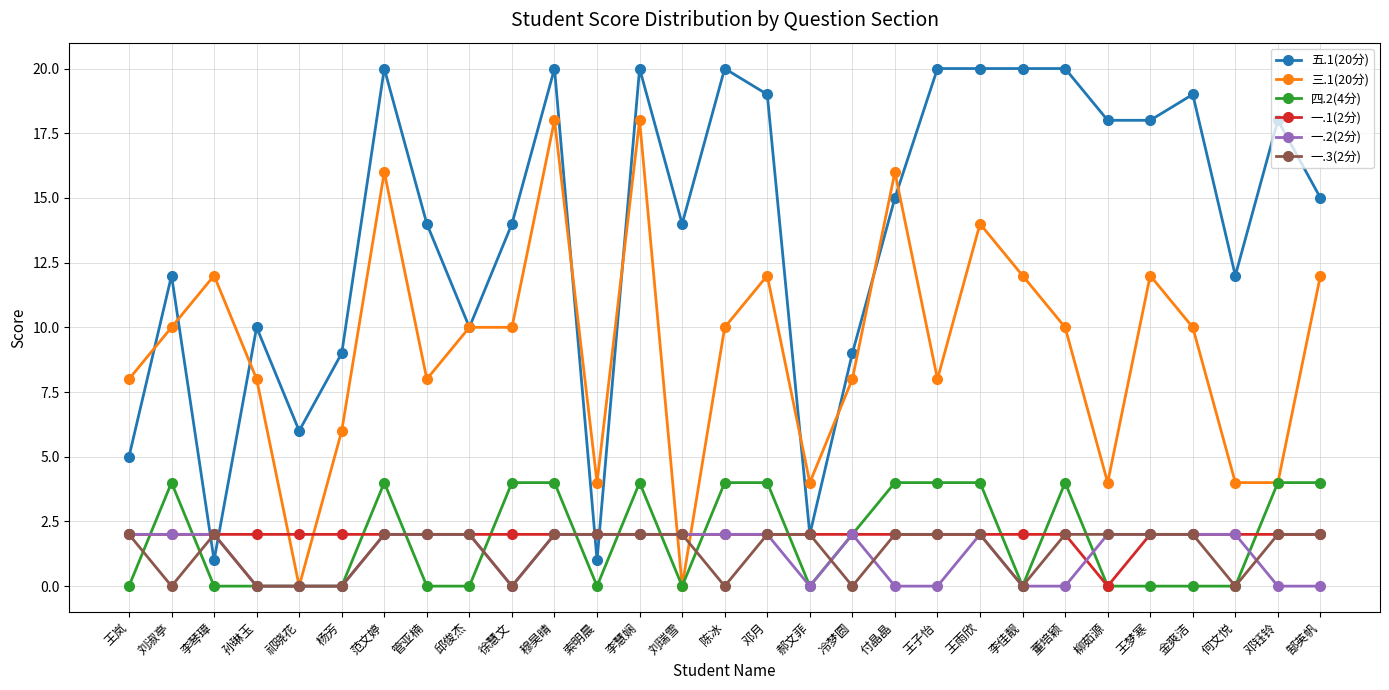

Reading left to right, extract all data points from this chart.

五.1(20分): 王岚=5	刘淑亭=12	李琴璋=1	孙琳玉=10	祁晓花=6	杨芳=9	范文婷=20	管亚楠=14	邱俊杰=10	徐慧文=14	穆昊晴=20	索明晨=1	李慧娴=20	刘瑞雪=14	陈冰=20	邓月=19	郝文菲=2	冷梦圆=9	付晶晶=15	王子怡=20	王雨欣=20	李佳靓=20	董培颖=20	柳茹源=18	王梦寒=18	金爽洁=19	何文悦=12	邓钰铃=18	郜英帆=15
三.1(20分): 王岚=8	刘淑亭=10	李琴璋=12	孙琳玉=8	祁晓花=0	杨芳=6	范文婷=16	管亚楠=8	邱俊杰=10	徐慧文=10	穆昊晴=18	索明晨=4	李慧娴=18	刘瑞雪=0	陈冰=10	邓月=12	郝文菲=4	冷梦圆=8	付晶晶=16	王子怡=8	王雨欣=14	李佳靓=12	董培颖=10	柳茹源=4	王梦寒=12	金爽洁=10	何文悦=4	邓钰铃=4	郜英帆=12
四.2(4分): 王岚=0	刘淑亭=4	李琴璋=0	孙琳玉=0	祁晓花=0	杨芳=0	范文婷=4	管亚楠=0	邱俊杰=0	徐慧文=4	穆昊晴=4	索明晨=0	李慧娴=4	刘瑞雪=0	陈冰=4	邓月=4	郝文菲=0	冷梦圆=2	付晶晶=4	王子怡=4	王雨欣=4	李佳靓=0	董培颖=4	柳茹源=0	王梦寒=0	金爽洁=0	何文悦=0	邓钰铃=4	郜英帆=4
一.1(2分): 王岚=2	刘淑亭=2	李琴璋=2	孙琳玉=2	祁晓花=2	杨芳=2	范文婷=2	管亚楠=2	邱俊杰=2	徐慧文=2	穆昊晴=2	索明晨=2	李慧娴=2	刘瑞雪=2	陈冰=2	邓月=2	郝文菲=2	冷梦圆=2	付晶晶=2	王子怡=2	王雨欣=2	李佳靓=2	董培颖=2	柳茹源=0	王梦寒=2	金爽洁=2	何文悦=2	邓钰铃=2	郜英帆=2
一.2(2分): 王岚=2	刘淑亭=2	李琴璋=2	孙琳玉=0	祁晓花=0	杨芳=0	范文婷=2	管亚楠=2	邱俊杰=2	徐慧文=0	穆昊晴=2	索明晨=2	李慧娴=2	刘瑞雪=2	陈冰=2	邓月=2	郝文菲=0	冷梦圆=2	付晶晶=0	王子怡=0	王雨欣=2	李佳靓=0	董培颖=0	柳茹源=2	王梦寒=2	金爽洁=2	何文悦=2	邓钰铃=0	郜英帆=0
一.3(2分): 王岚=2	刘淑亭=0	李琴璋=2	孙琳玉=0	祁晓花=0	杨芳=0	范文婷=2	管亚楠=2	邱俊杰=2	徐慧文=0	穆昊晴=2	索明晨=2	李慧娴=2	刘瑞雪=2	陈冰=0	邓月=2	郝文菲=2	冷梦圆=0	付晶晶=2	王子怡=2	王雨欣=2	李佳靓=0	董培颖=2	柳茹源=2	王梦寒=2	金爽洁=2	何文悦=0	邓钰铃=2	郜英帆=2